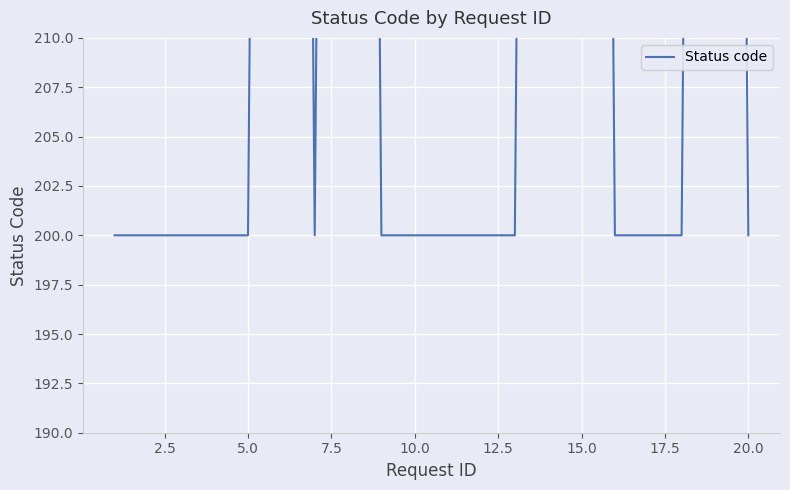

What is the difference between the second highest and minimum values?

204